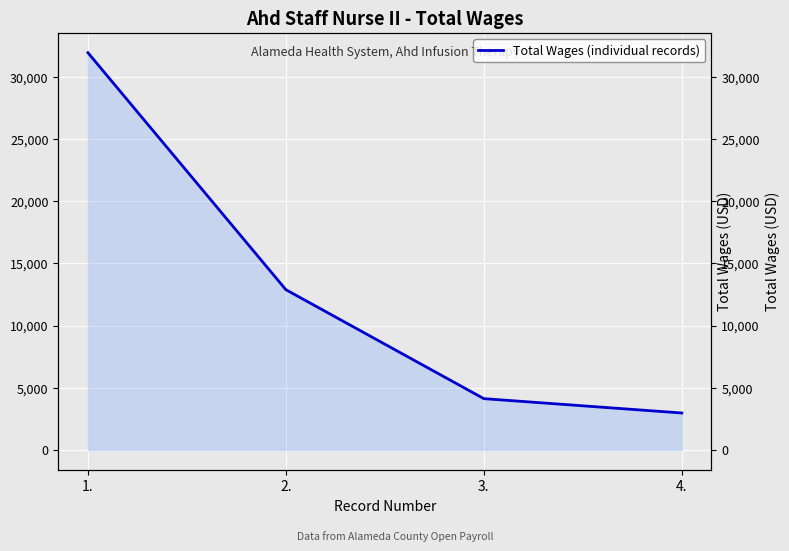

True or false: the data has more than 1 interior local peaks.

False